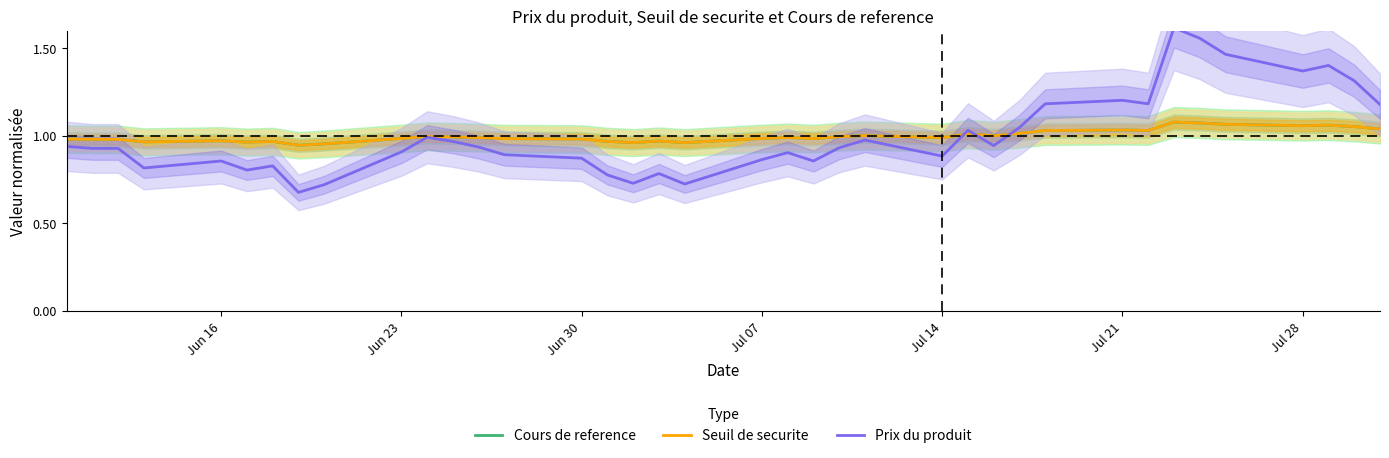

Is it true that Seuil de securite equals 0.6 at Jul 07?

False